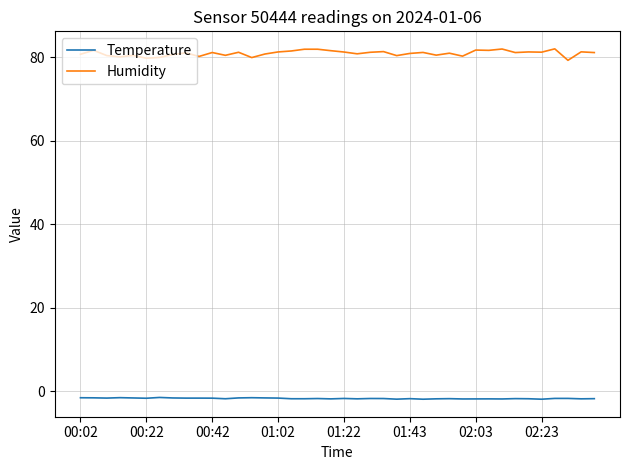

Which series has the widest spread of values?

Humidity